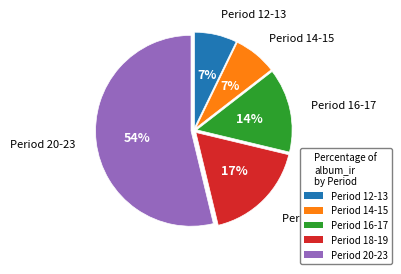

Does any single category account for the majority?

Yes